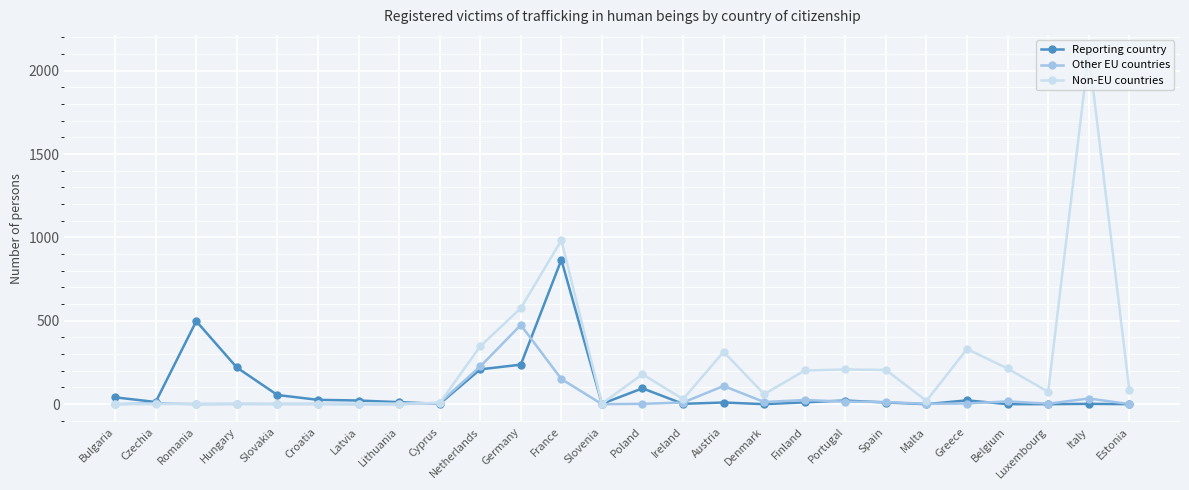

What is the label of the 7th point from the right?

Spain